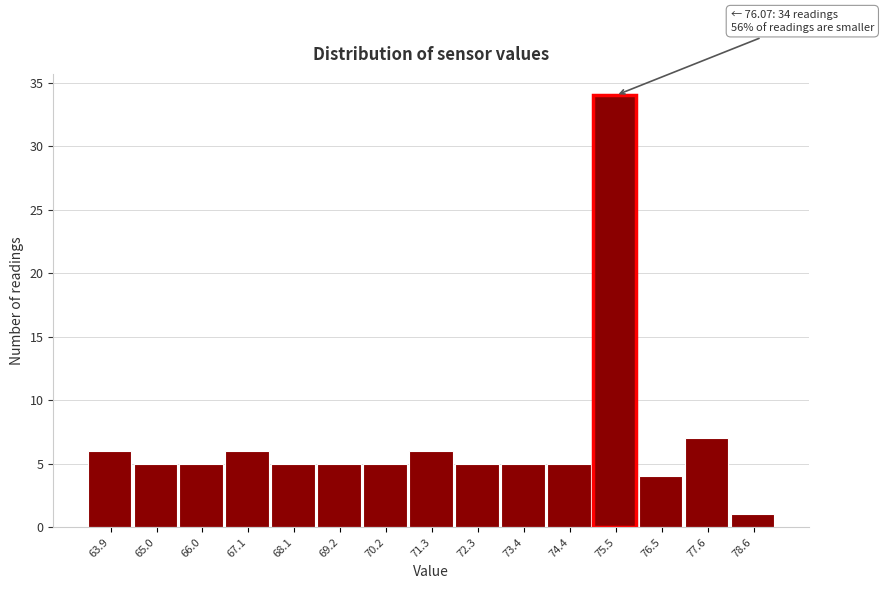

Reading left to right, extract all data points from this chart.

6	5	5	6	5	5	5	6	5	5	5	34	4	7	1